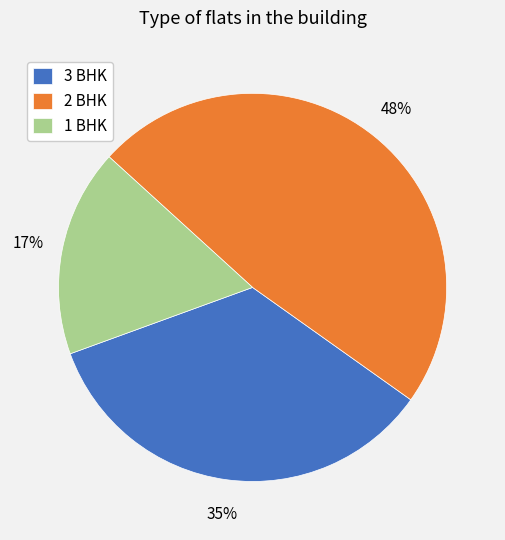

Rank the categories by value from lowest to highest.

1 BHK, 3 BHK, 2 BHK